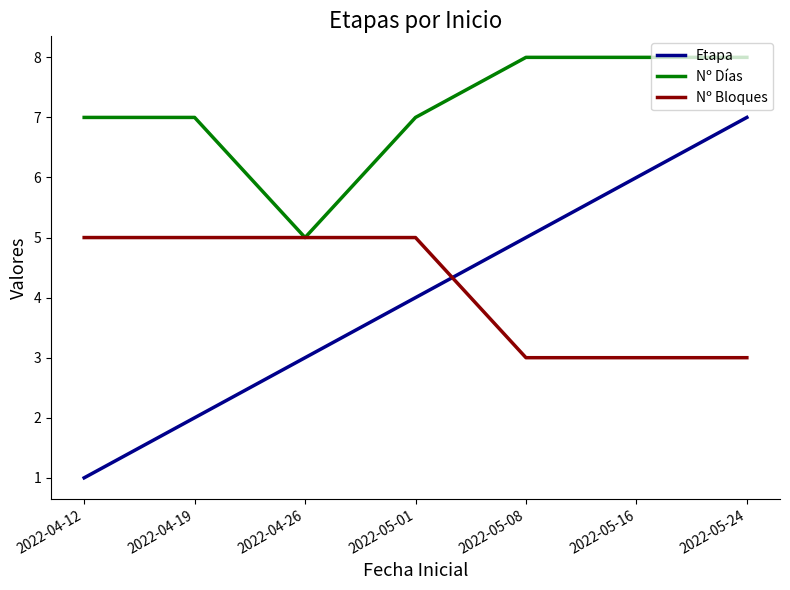

At which label does Nº Días reach its minimum?

2022-04-26